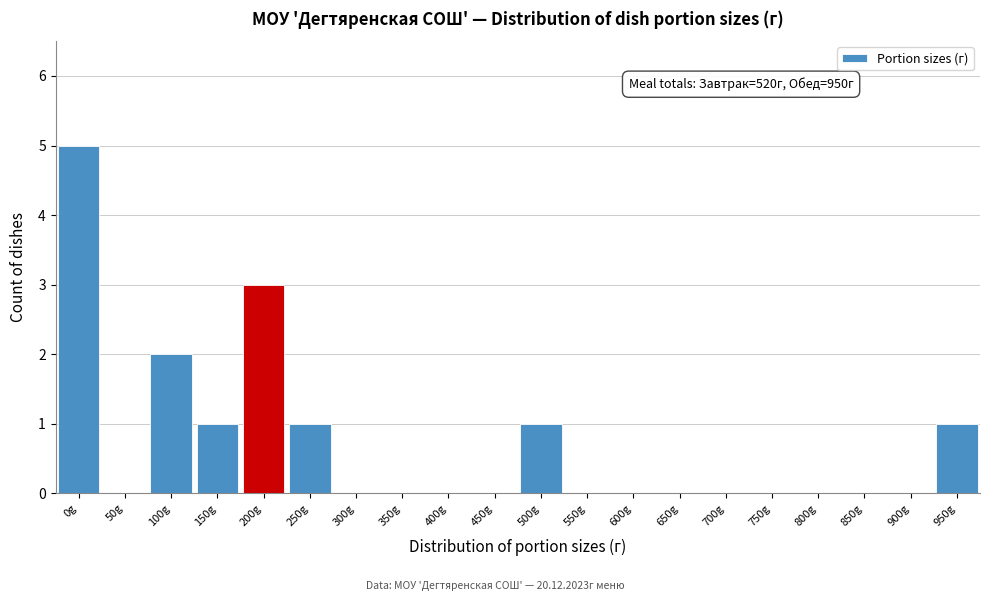

Reading left to right, extract all data points from this chart.

0g=5	50g=0	100g=2	150g=1	200g=3	250g=1	300g=0	350g=0	400g=0	450g=0	500g=1	550g=0	600g=0	650g=0	700g=0	750g=0	800g=0	850g=0	900g=0	950g=1